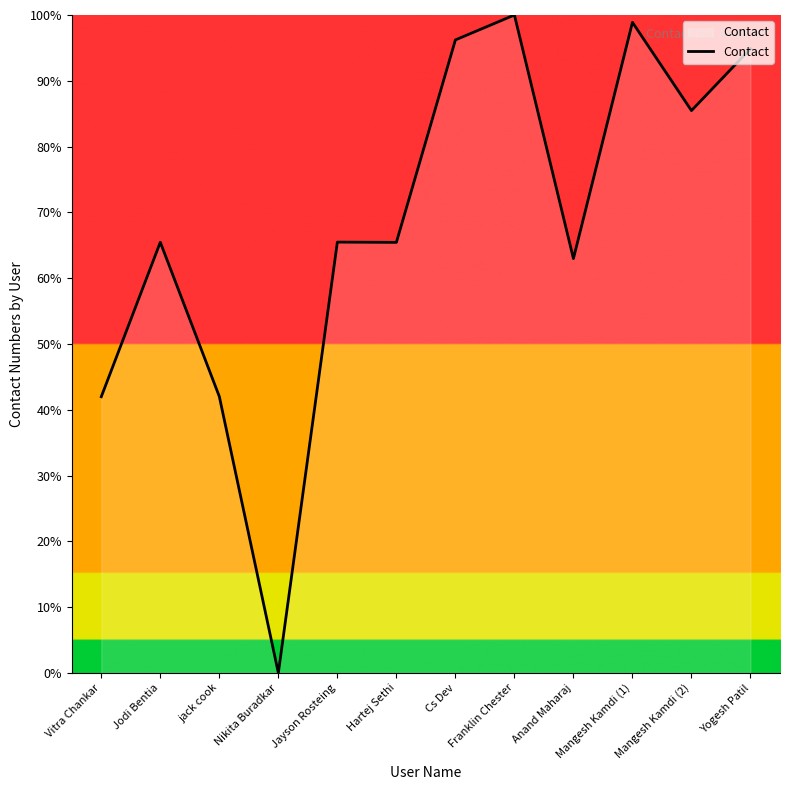

Count the number of categories in the chart.

12